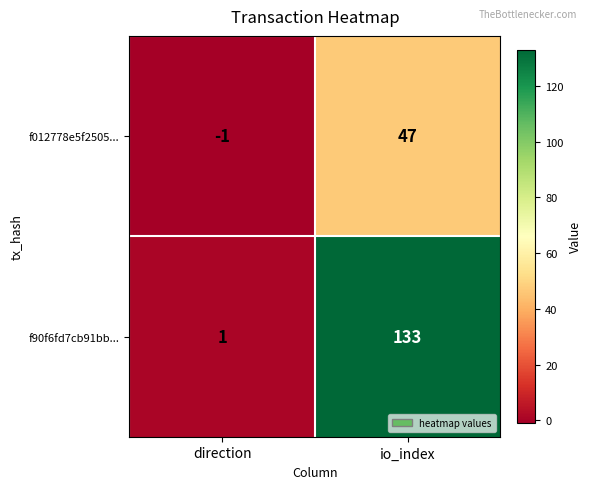

Reading left to right, transcribe all the data shown in this chart.

f012778e5f2505...: -1	47
f90f6fd7cb91bb...: 1	133